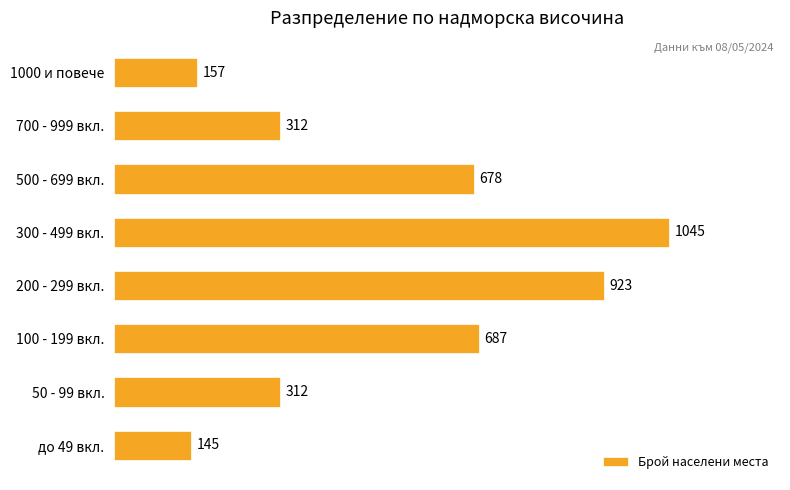

Is it true that the value at до 49 вкл. is 60?

False